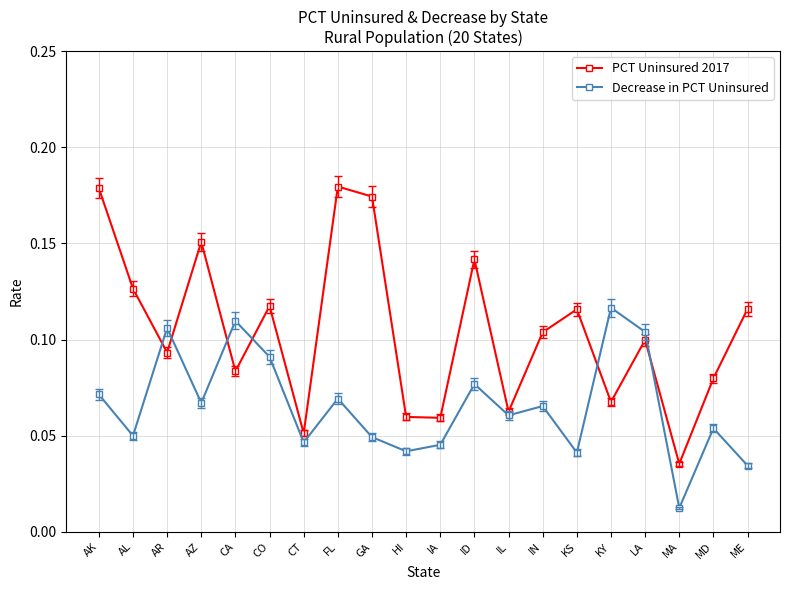

How many interior local peaks does the PCT Uninsured 2017 series have?

6